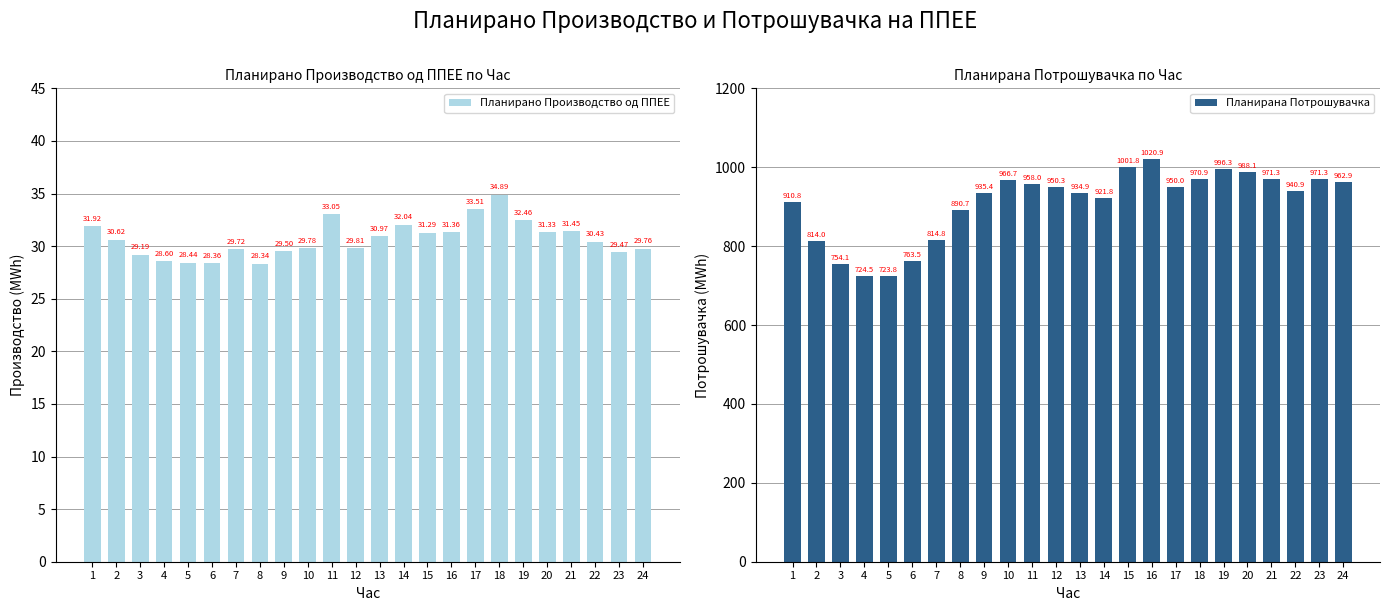

What is the total value across all series at 22?

971.3